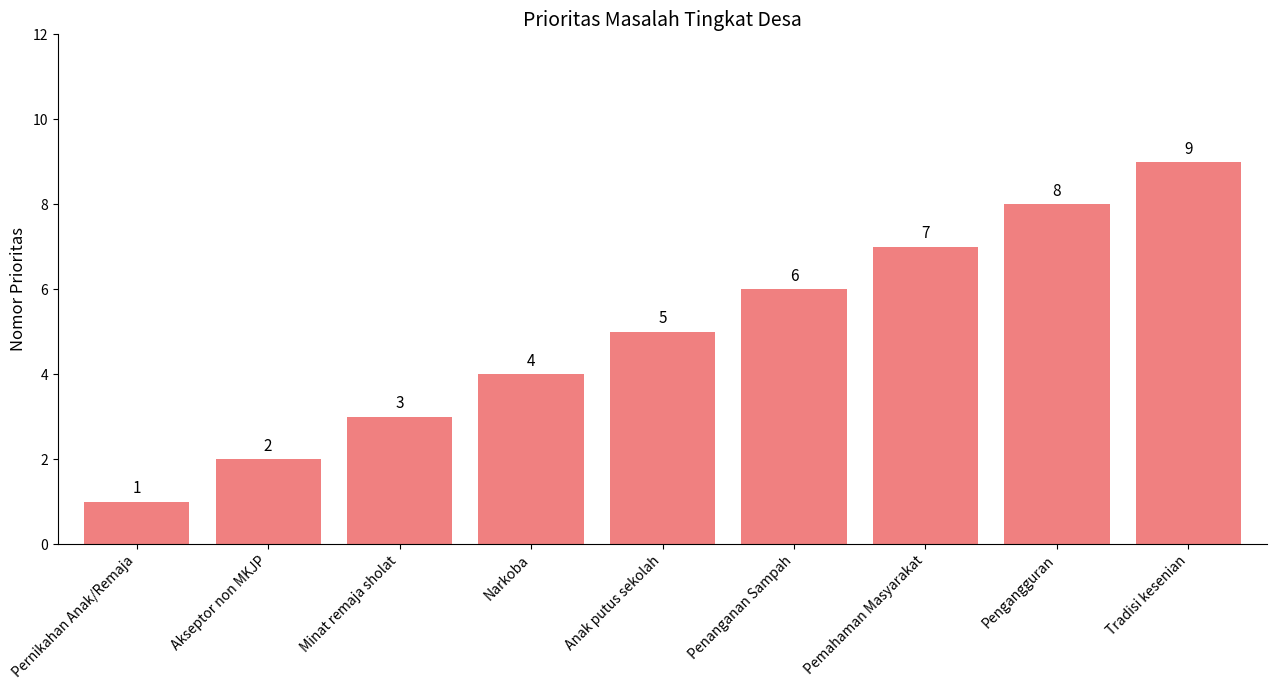

Which label corresponds to the largest value in the chart?

Tradisi kesenian